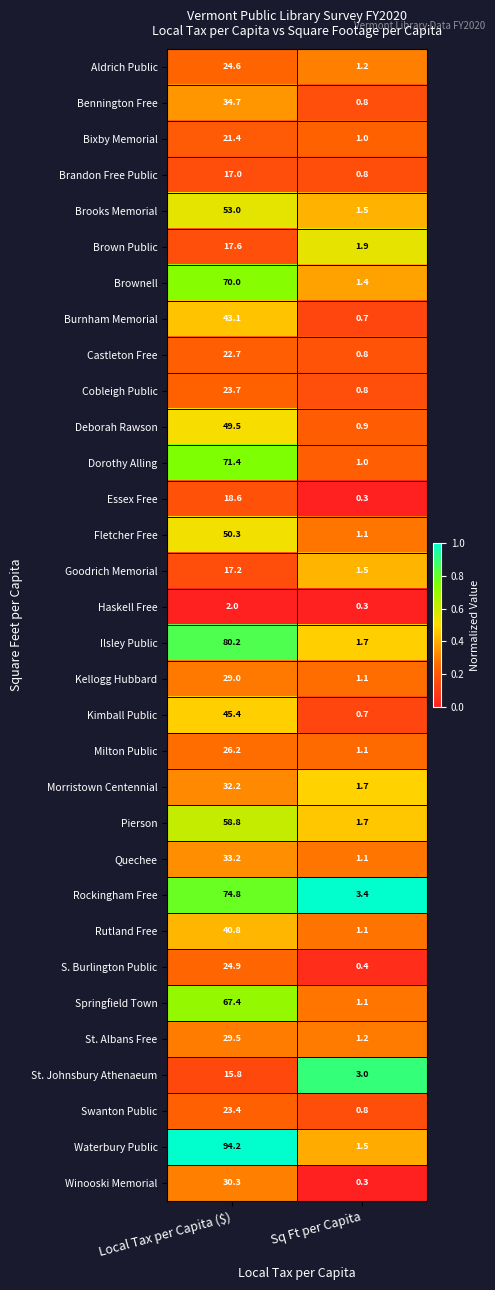

Where is Ilsley Public nearest to the value 40?

Sq Ft per Capita